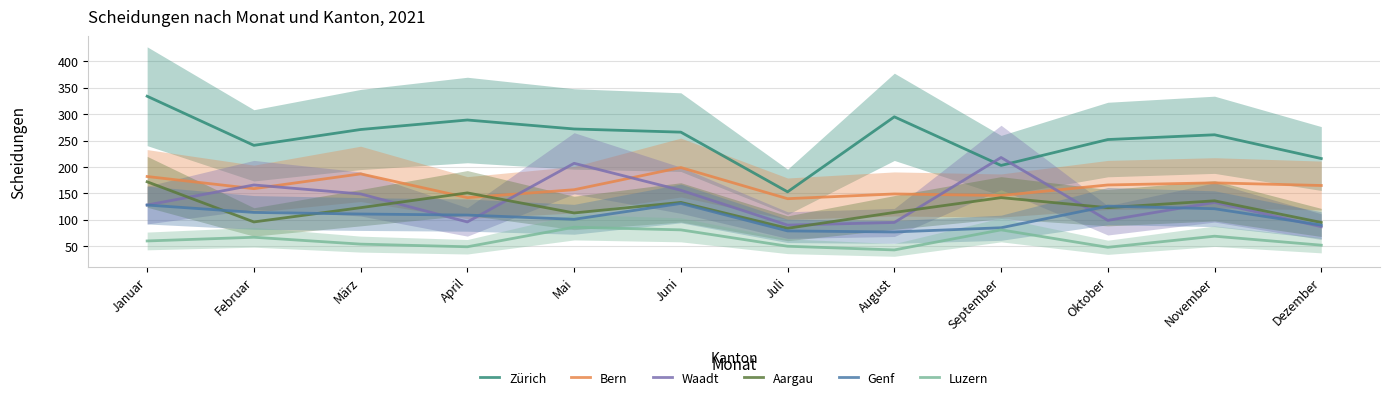

Rank the series at Januar from highest to lowest value.

Zürich, Bern, Aargau, Waadt, Genf, Luzern